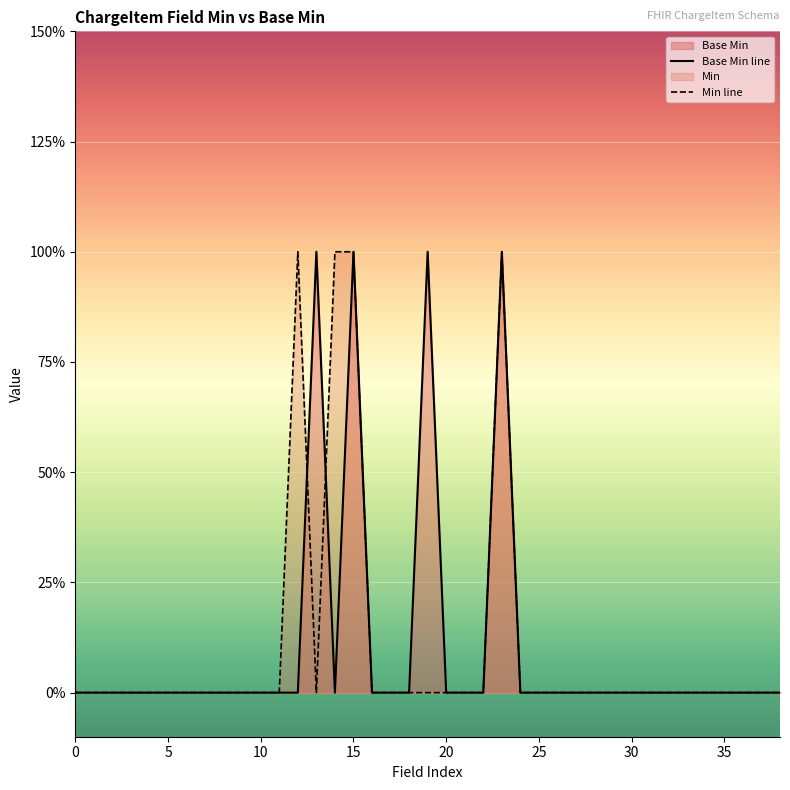

Which series has the widest spread of values?

Base Min line